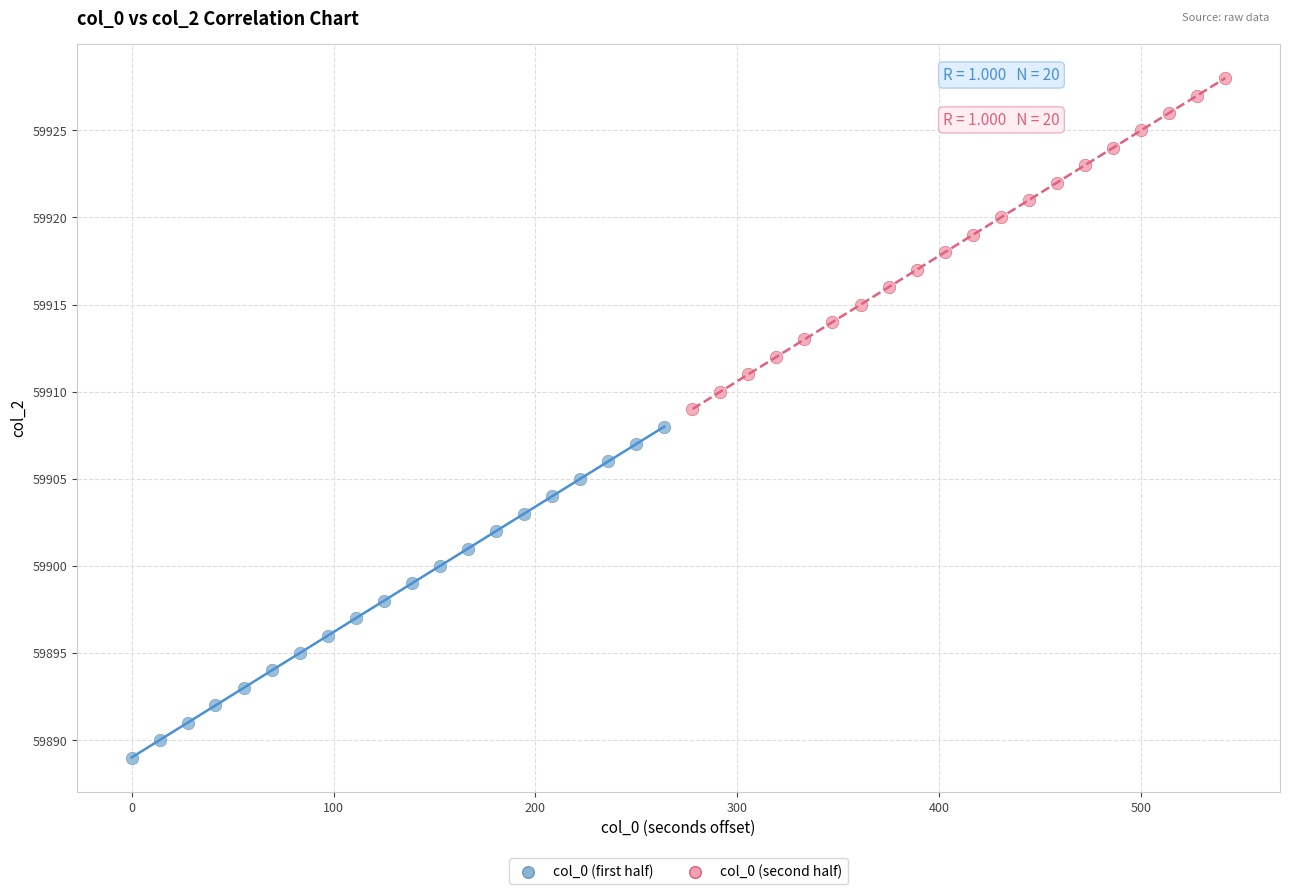

Which series contains the highest Y value?

col_0 (second half)